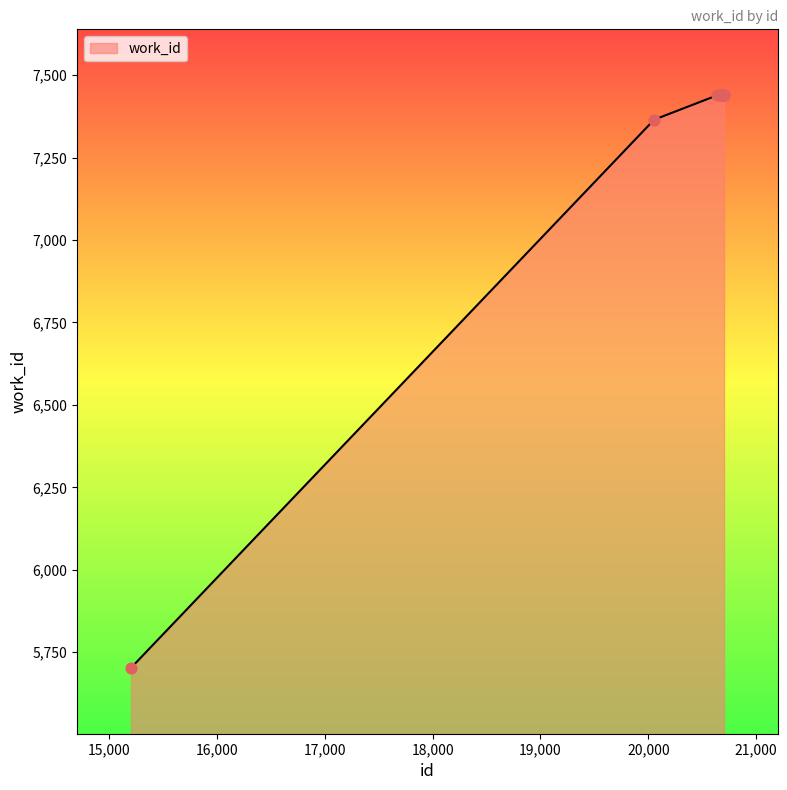

What is the difference between the maximum and minimum values?

1736